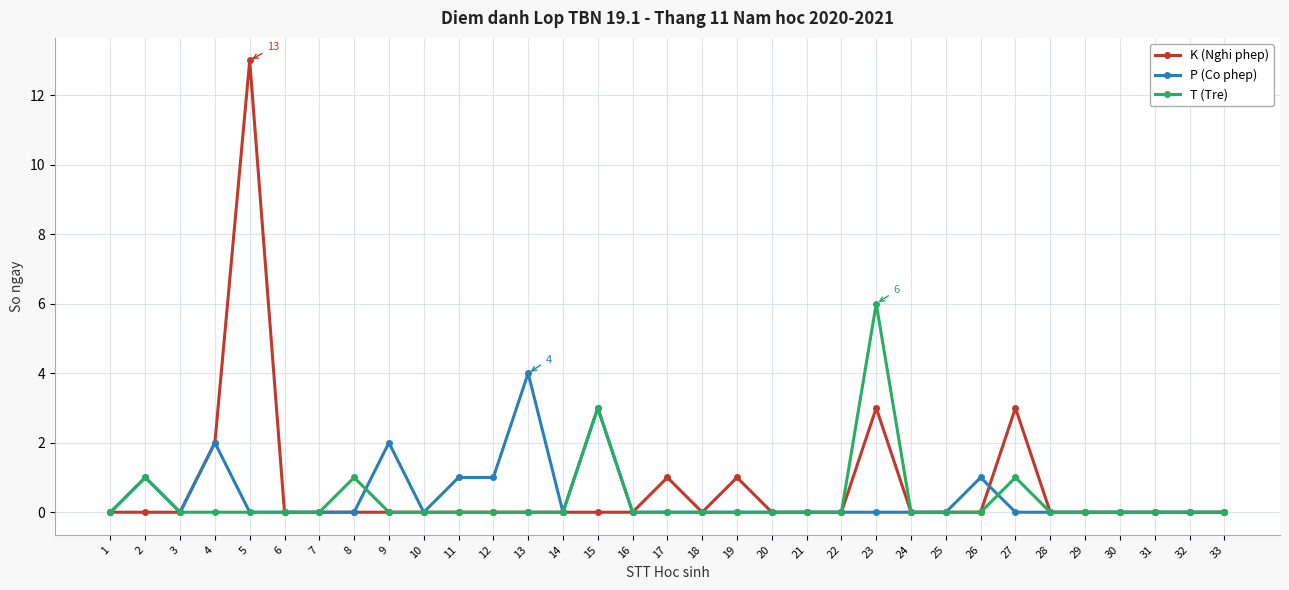

Rank the series by their maximum value, from highest to lowest.

K (Nghi phep), T (Tre), P (Co phep)